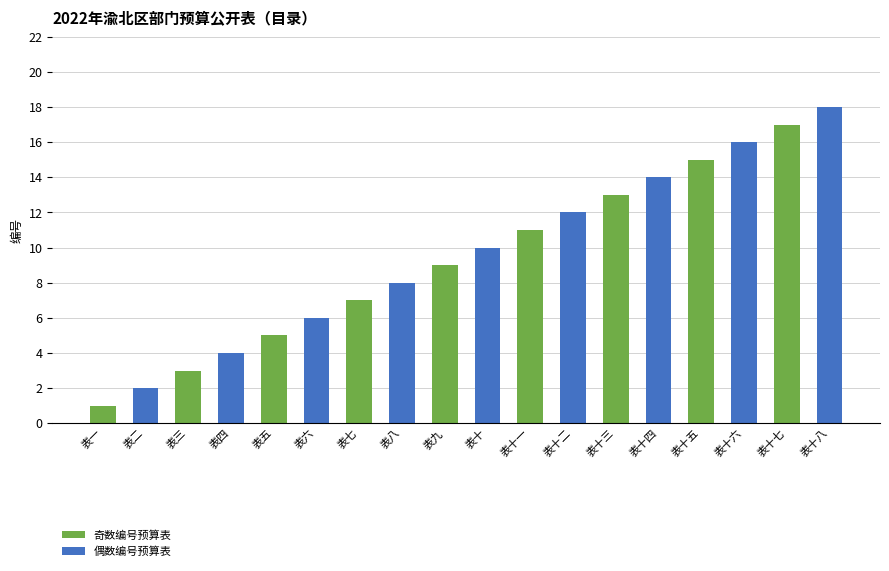

What is the minimum value shown in the chart?

1